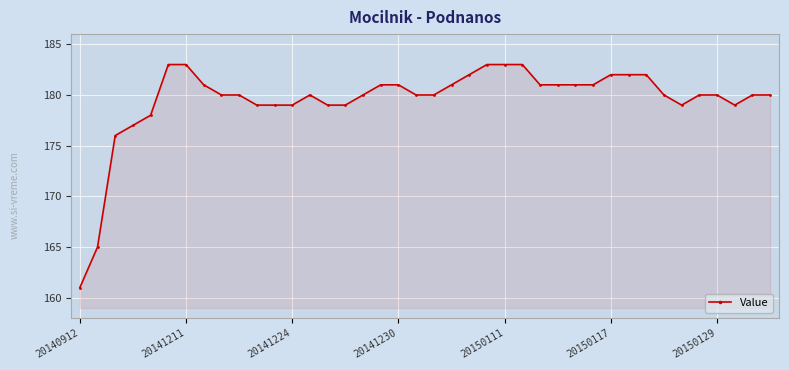

What is the sum of all values?

7181